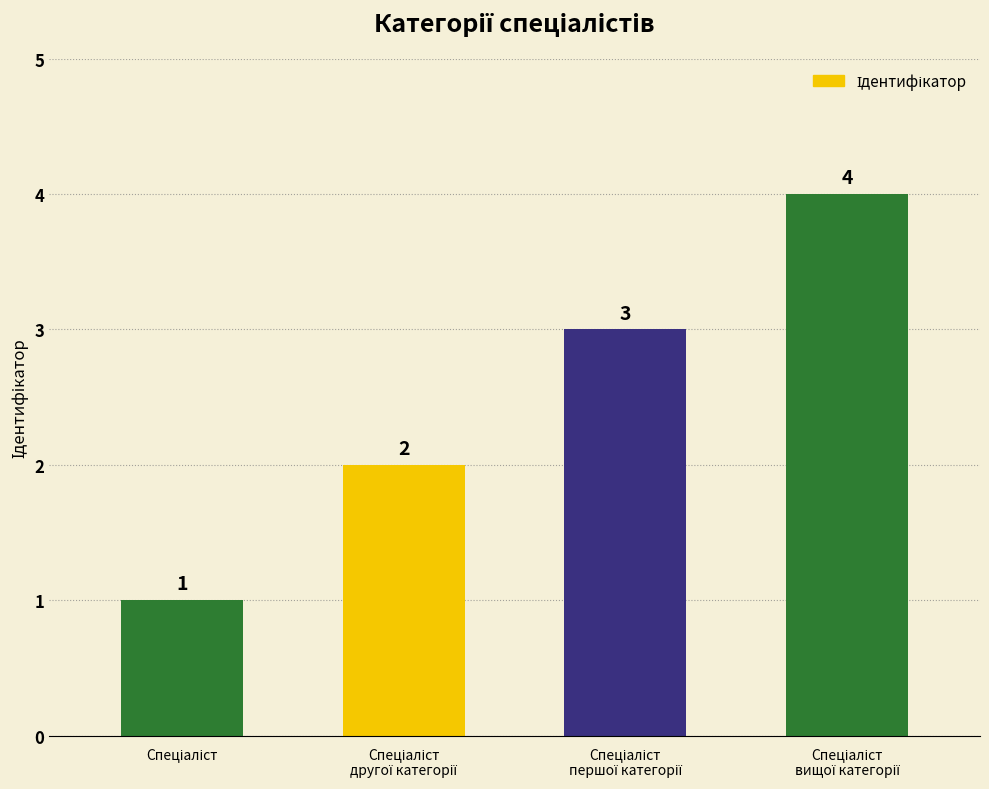

Count the values in the range 2 to 4.

3